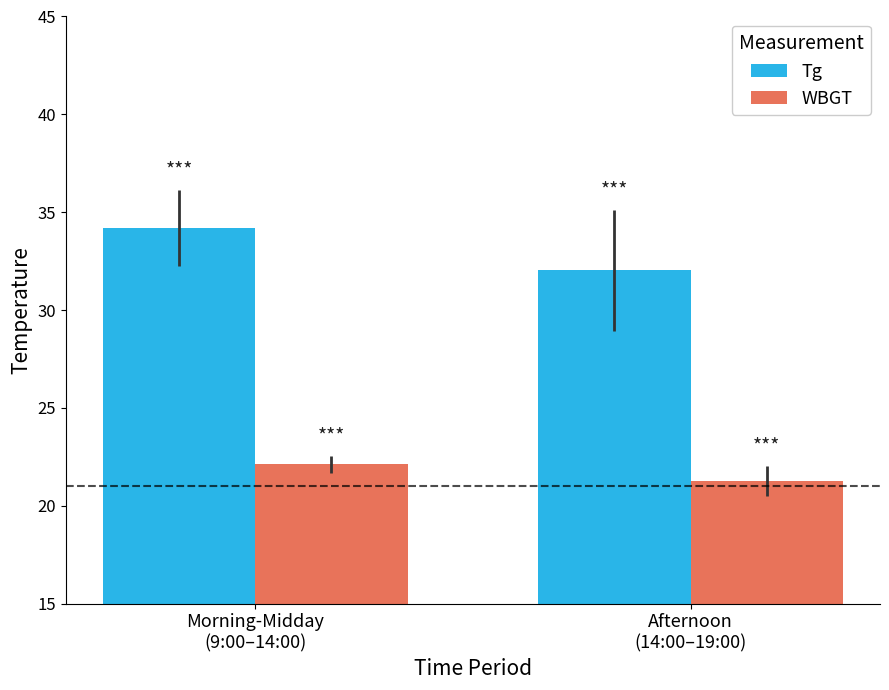

Which series has the largest total across all categories?

Tg